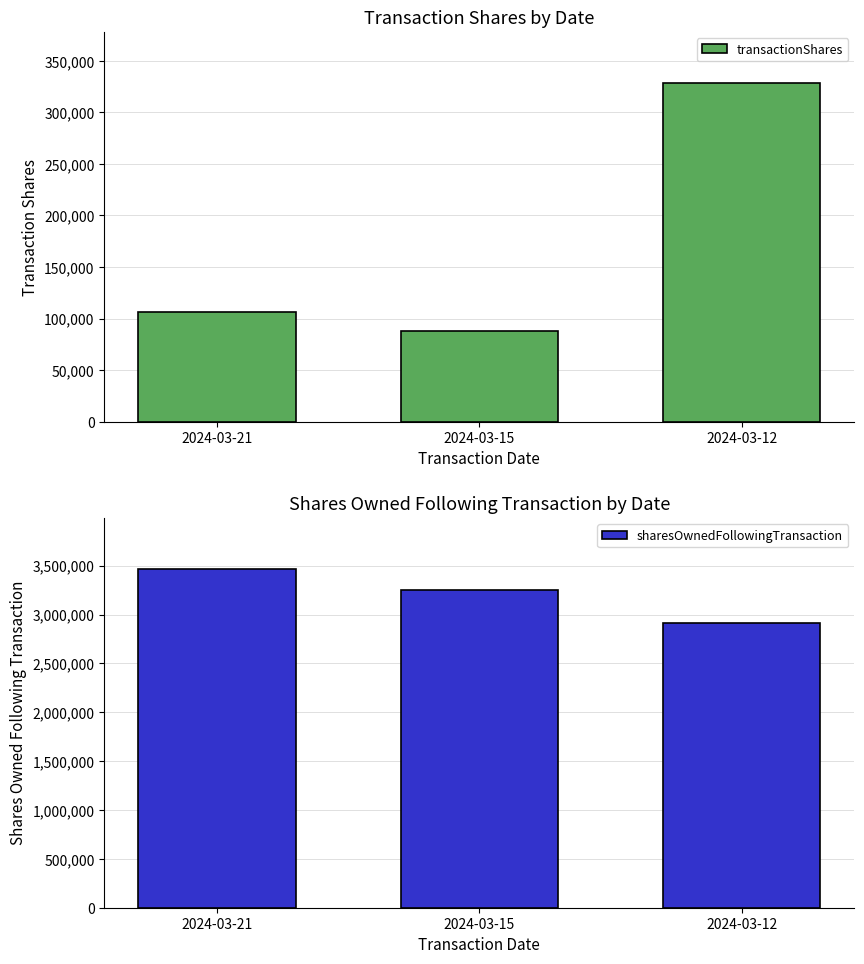

Between 2024-03-21 and 2024-03-12, which series saw the biggest shift?

sharesOwnedFollowingTransaction